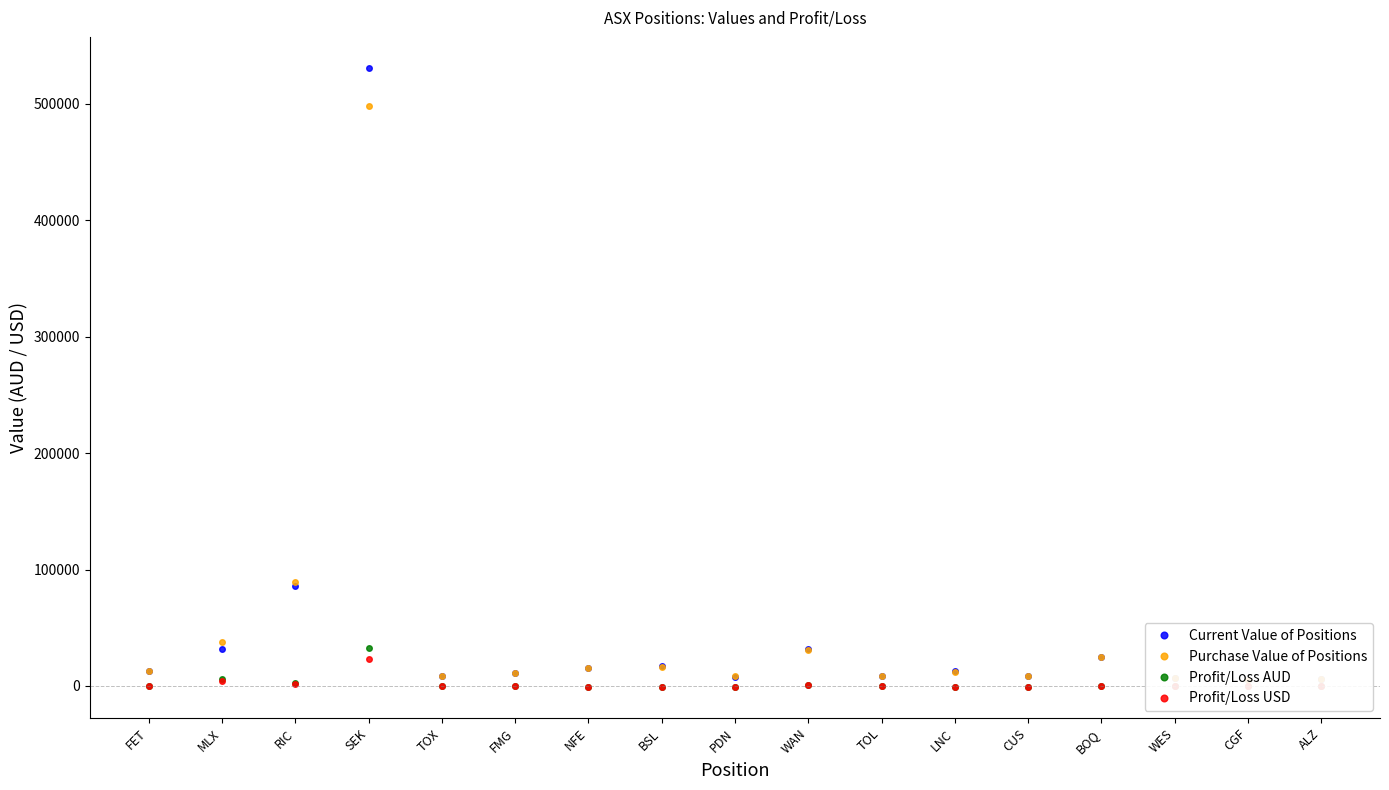

True or false: Profit/Loss AUD and Current Value of Positions intersect in this chart.

False